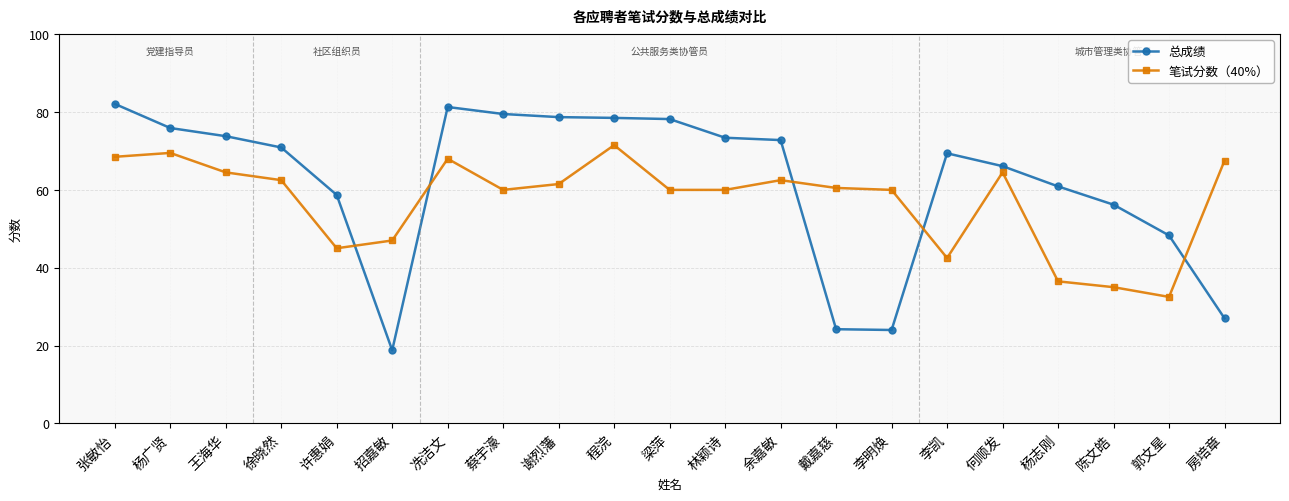

What is the sum of all 笔试分数（40%） values?

1199.5